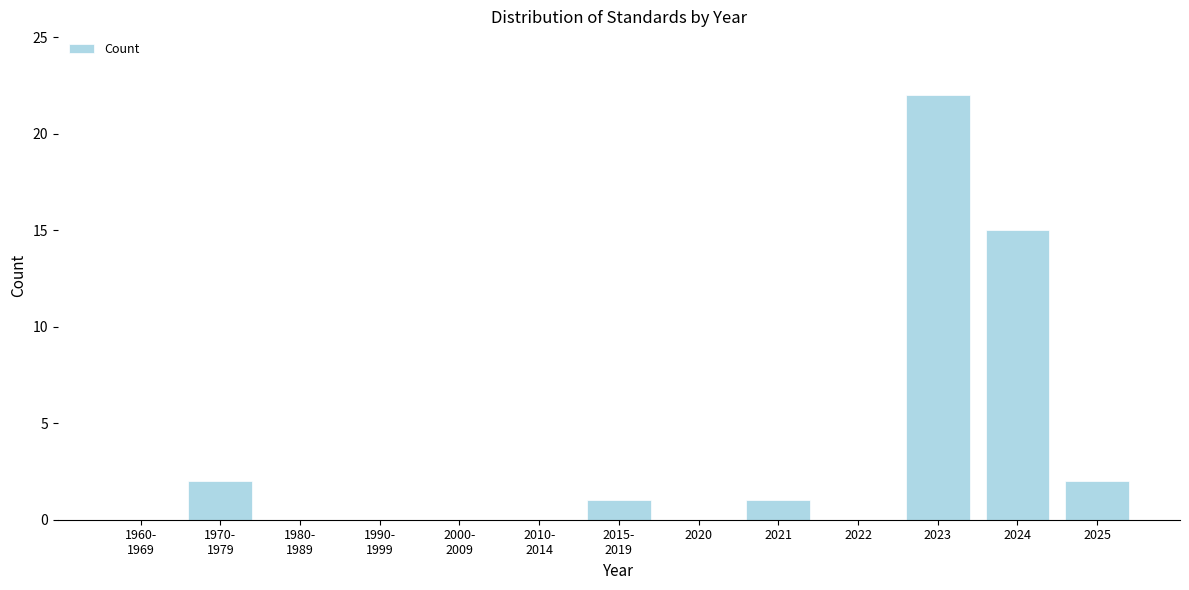

The chart shows a value of 2 at 2025. True or false?

True